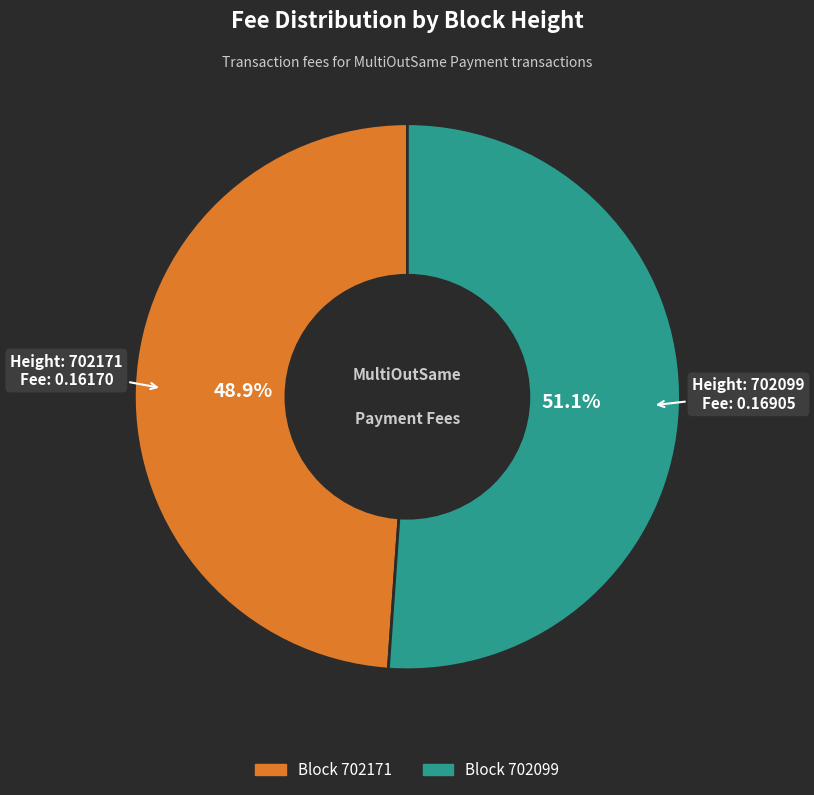

Is there any slice that represents more than half of the pie?

Yes